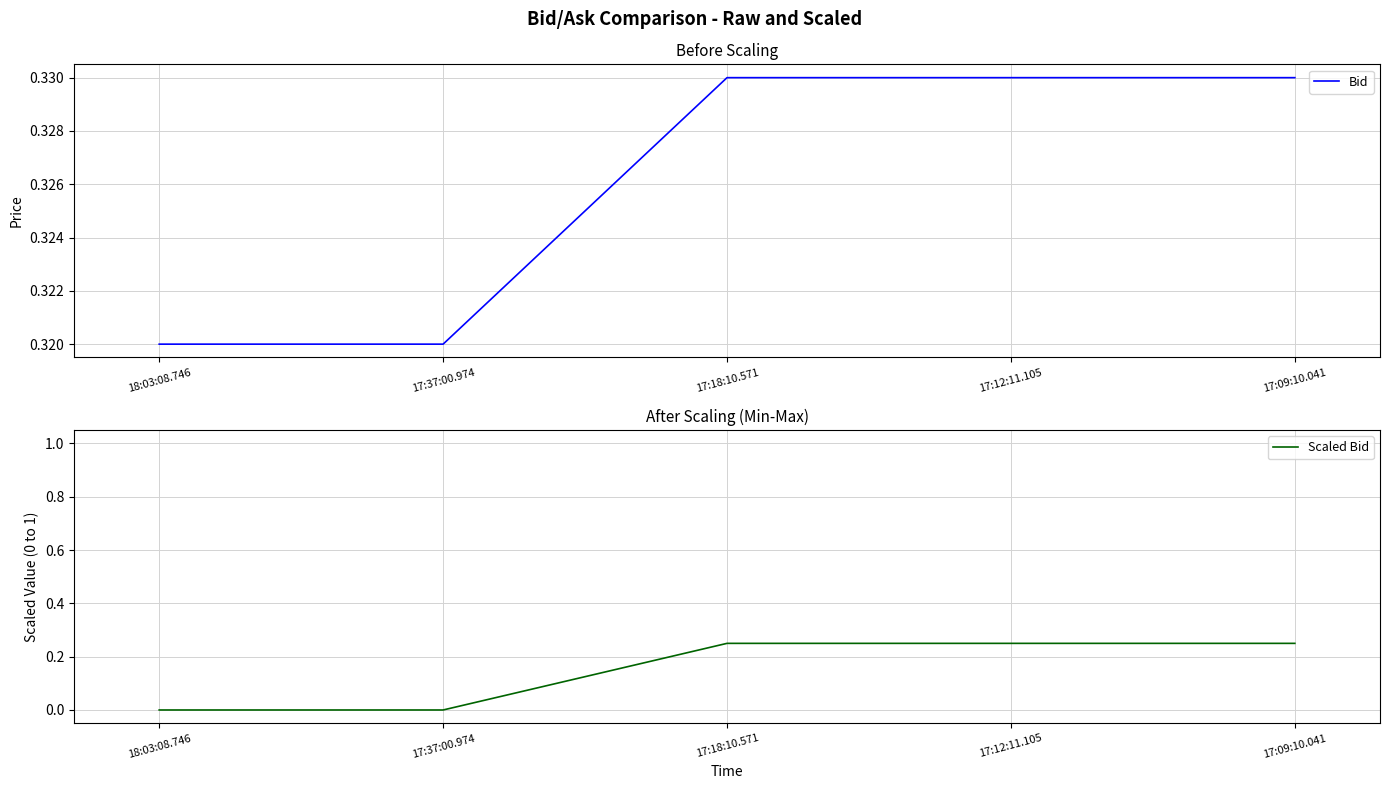

Between 18:03:08.746 and 17:12:11.105, which is larger?

17:12:11.105